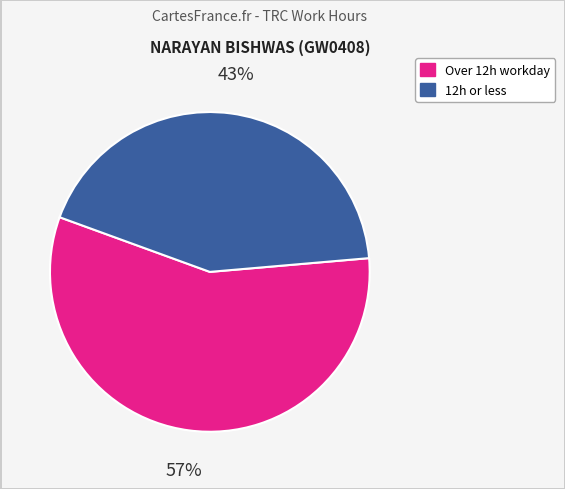

Does any single category account for the majority?

Yes